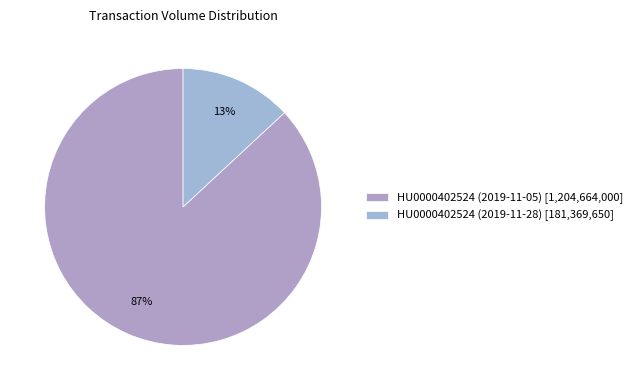

How many slices are in this pie chart?

2